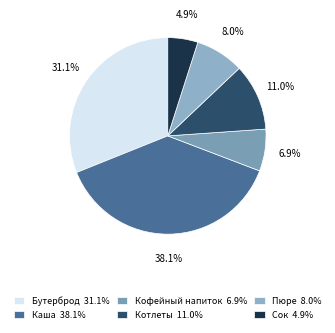

Which slice is the largest?

Каша 38.1%